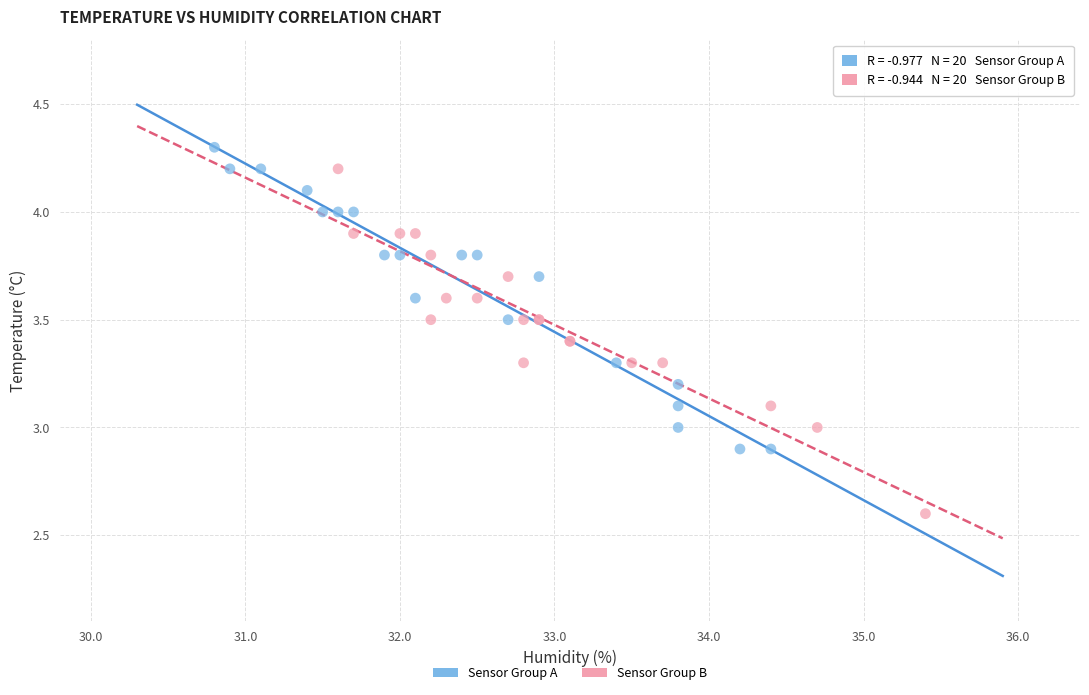

Which series has the largest Y range (max minus min)?

Sensor Group B